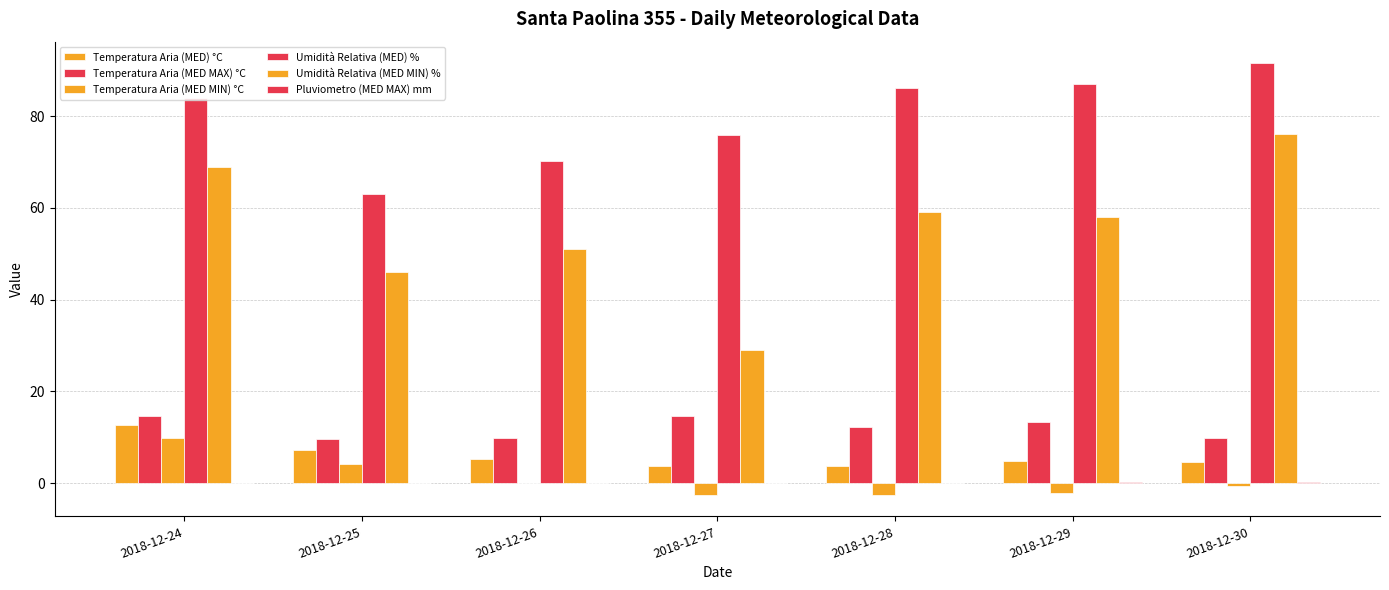

At which category does the chart reach its peak across all series?

2018-12-30